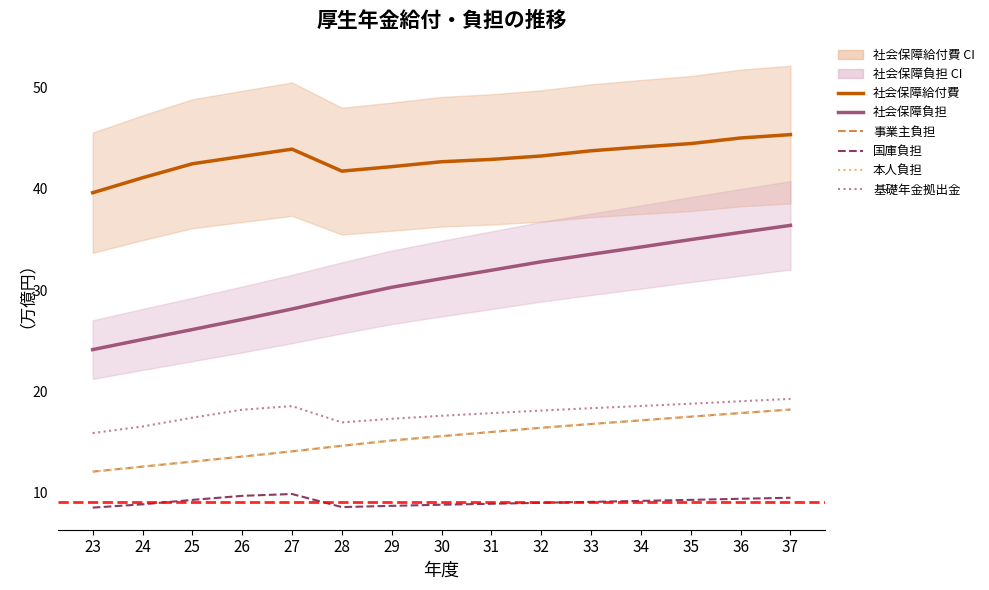

Is the value of 基礎年金拠出金 at 29 greater than the value of 社会保障給付費 at 33?

No